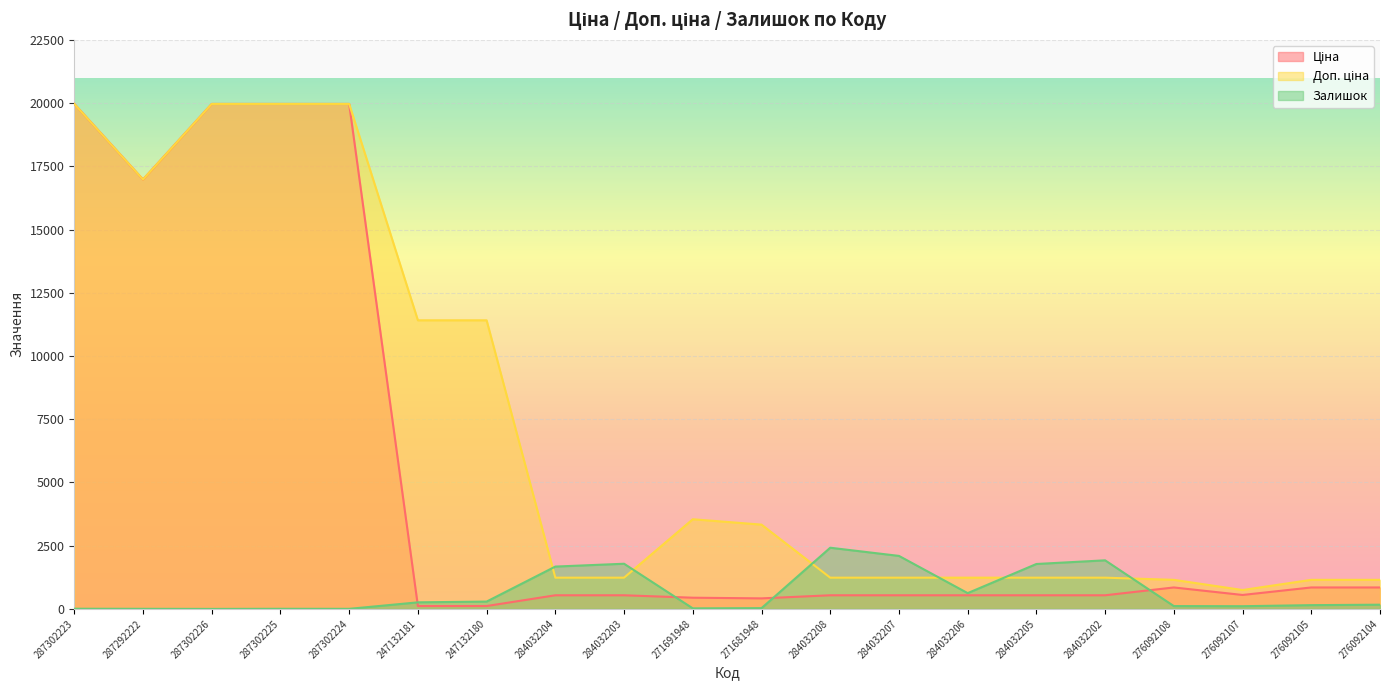

List the labels in order of Залишок value, largest first.

284032208, 284032207, 284032202, 284032203, 284032205, 284032204, 284032206, 247132180, 247132181, 276092104, 276092105, 276092108, 276092107, 271681948, 271691948, 287302223, 287302225, 287292222, 287302224, 287302226